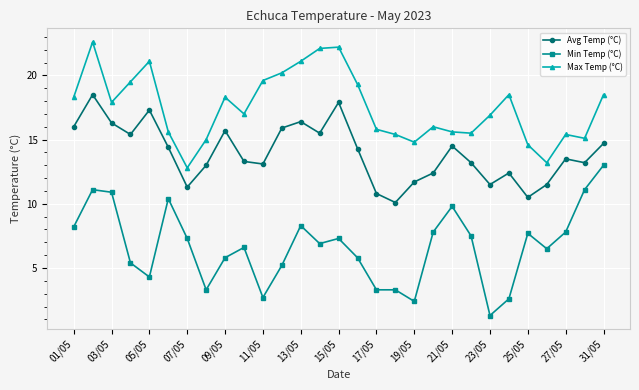

What is the minimum value for Max Temp (°C)?

12.8